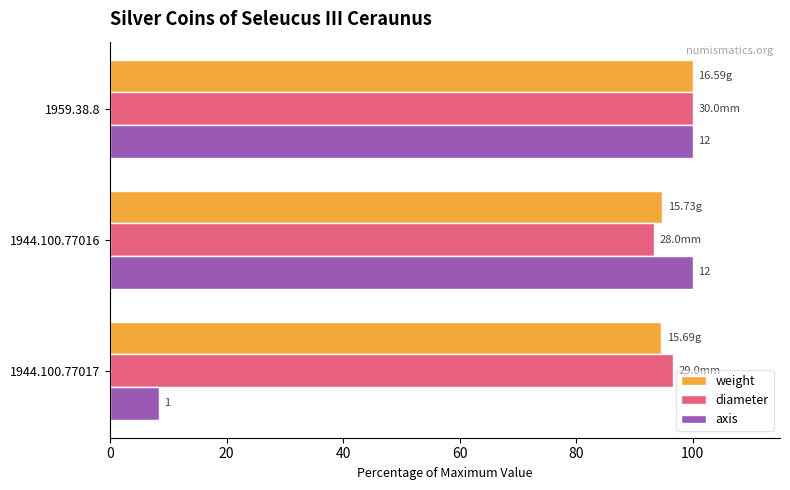

At how many categories does at least one series exceed 70?

3